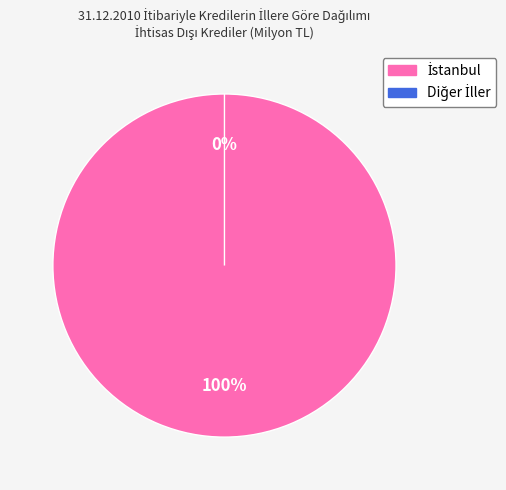

The İstanbul slice represents 100% of the pie. True or false?

True